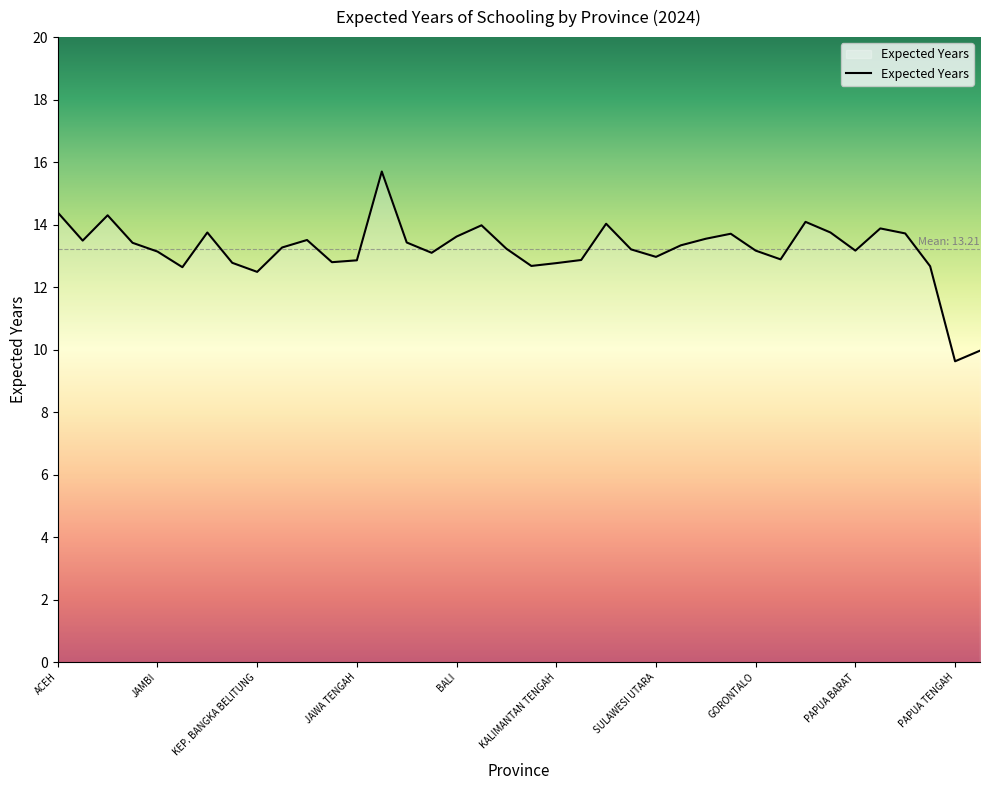

What is the smallest value displayed?

9.6